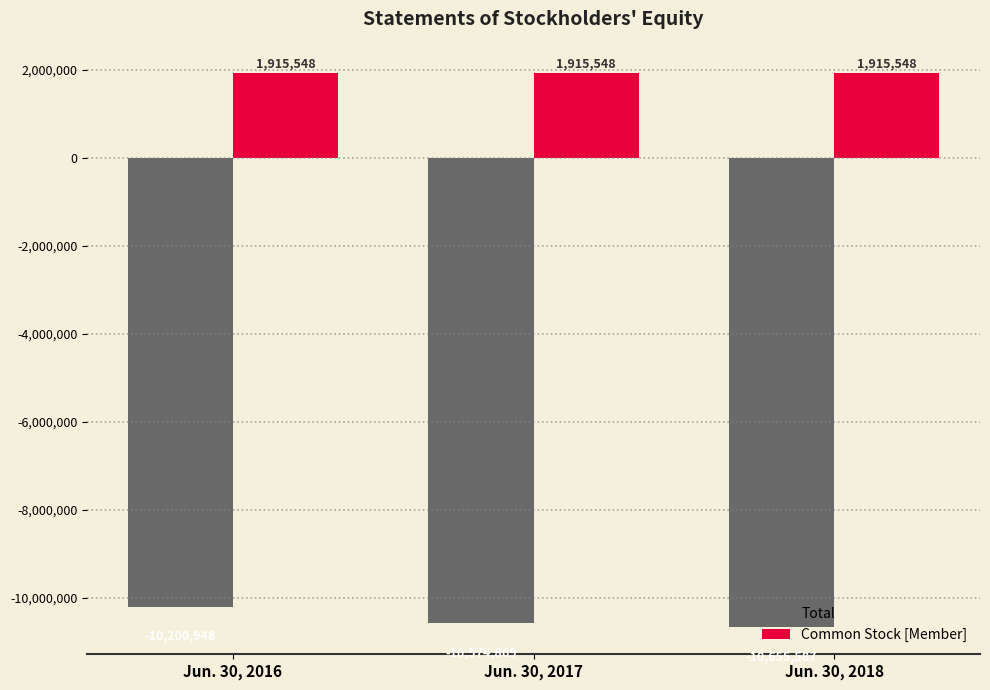

Which series has the largest total across all categories?

Common Stock [Member]